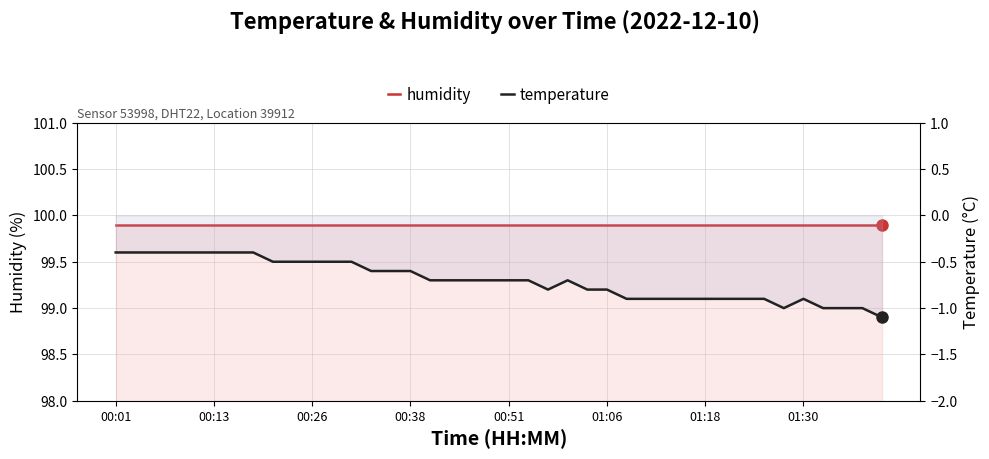

Rank the series at 31 from highest to lowest value.

humidity, temperature